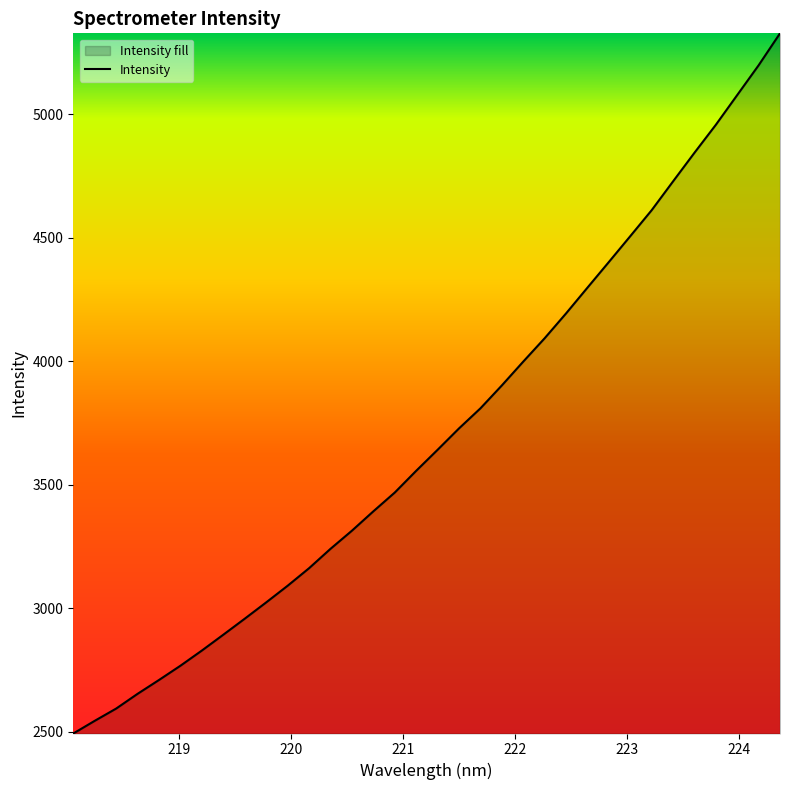

Reading left to right, transcribe all the data shown in this chart.

2493.6	2544.9	2594.5	2654.3	2710.4	2768.1	2829.6	2893.7	2958.5	3024.4	3091.8	3162.8	3241.2	3314.6	3393.0	3469.1	3557.0	3642.1	3728.7	3809.9	3902.6	3999.1	4093.6	4194.1	4298.5	4402.3	4506.9	4612.0	4728.7	4844.5	4957.8	5078.2	5198.6	5328.0